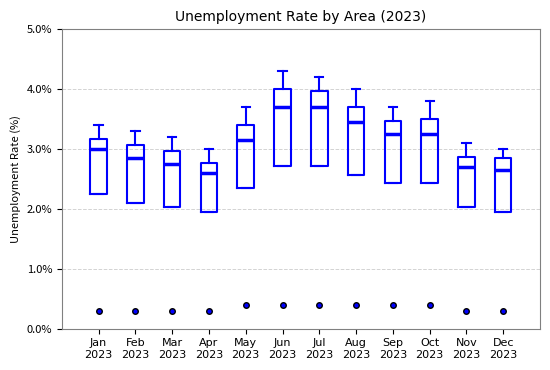

Reading left to right, transcribe this box plot: for each box, give where its median line is, the range the box spans, and where its two whiskers end, as read against the y-axis. The values are not printed on the chart, so give them approximately, as read against the axis.

Jan 2023: median 3.0, box 2.3 to 3.2, whiskers 2.3 to 3.4
Feb 2023: median 2.9, box 2.1 to 3.1, whiskers 2.1 to 3.3
Mar 2023: median 2.8, box 2.0 to 3.0, whiskers 2.0 to 3.2
Apr 2023: median 2.6, box 2.0 to 2.8, whiskers 2.0 to 3.0
May 2023: median 3.2, box 2.4 to 3.4, whiskers 2.4 to 3.7
Jun 2023: median 3.7, box 2.7 to 4.0, whiskers 2.7 to 4.3
Jul 2023: median 3.7, box 2.7 to 4.0, whiskers 2.7 to 4.2
Aug 2023: median 3.5, box 2.6 to 3.7, whiskers 2.6 to 4.0
Sep 2023: median 3.3, box 2.4 to 3.5, whiskers 2.4 to 3.7
Oct 2023: median 3.3, box 2.4 to 3.5, whiskers 2.4 to 3.8
Nov 2023: median 2.7, box 2.0 to 2.9, whiskers 2.0 to 3.1
Dec 2023: median 2.7, box 2.0 to 2.9, whiskers 2.0 to 3.0